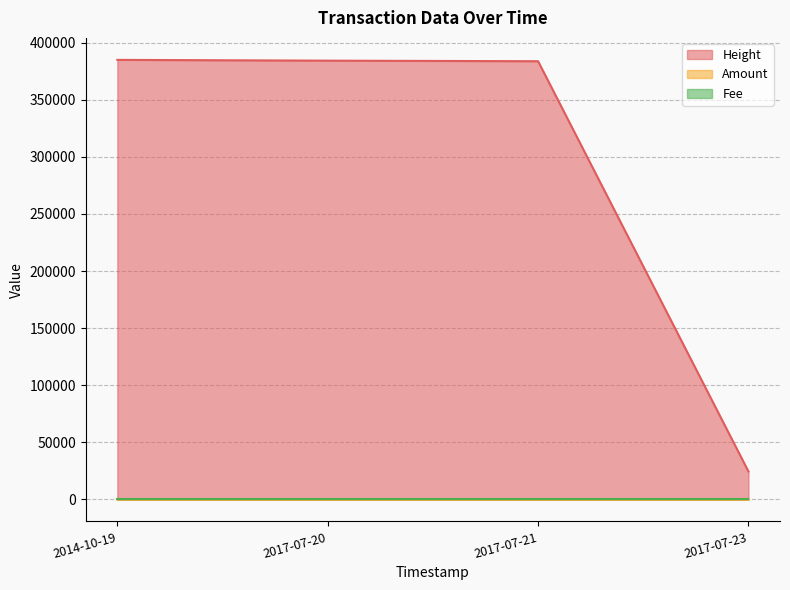

True or false: Height has more than 0 interior local peaks.

False